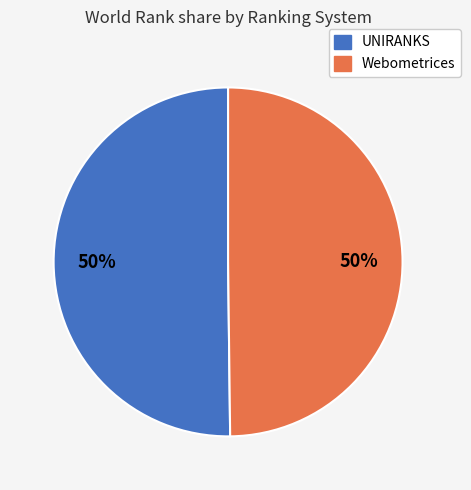

Count the number of slices in the pie.

2